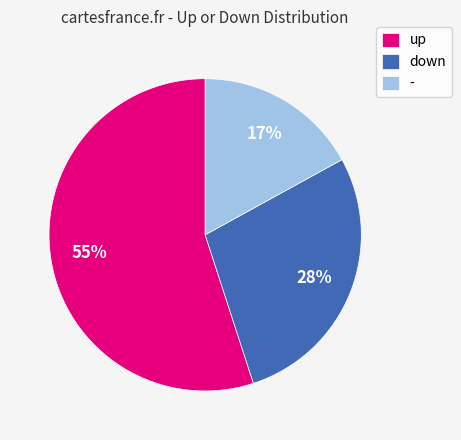

To the nearest percent, what is the average slice percentage?

33%